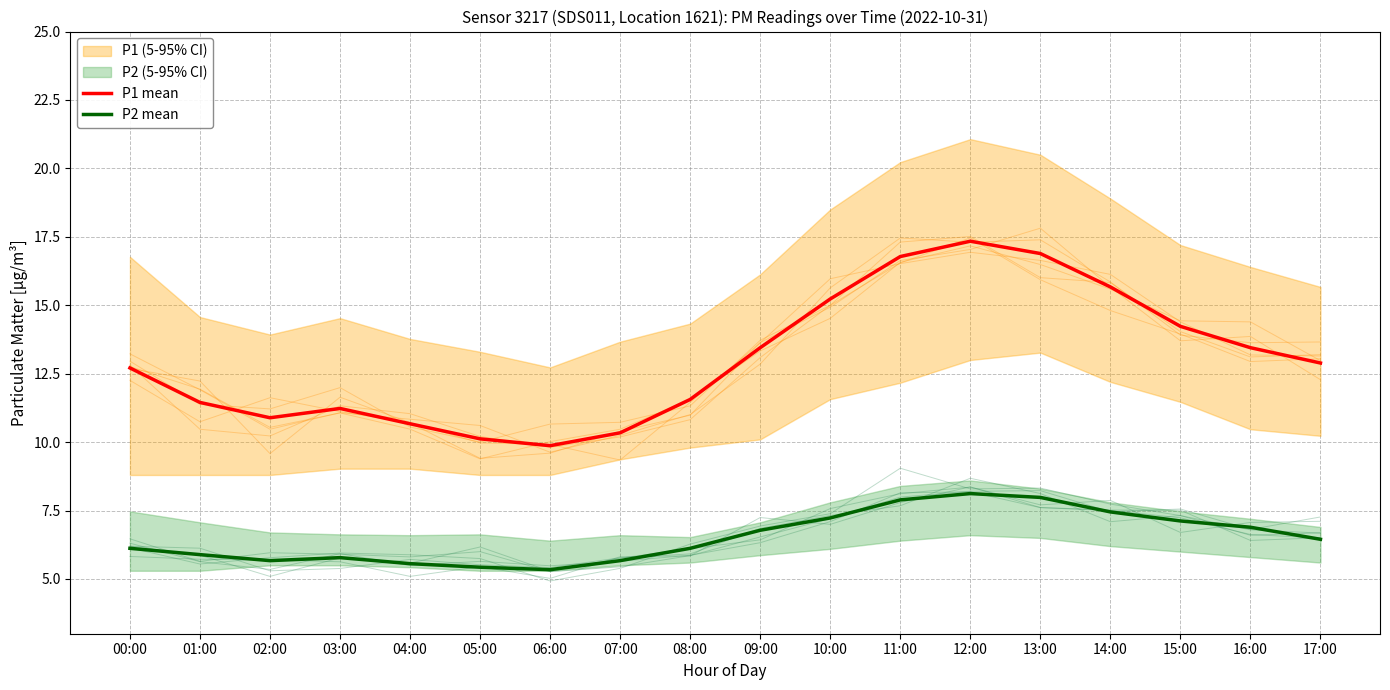

List the labels in order of P1 mean value, smallest first.

06:00, 05:00, 07:00, 04:00, 02:00, 03:00, 01:00, 08:00, 00:00, 17:00, 09:00, 16:00, 15:00, 10:00, 14:00, 11:00, 13:00, 12:00